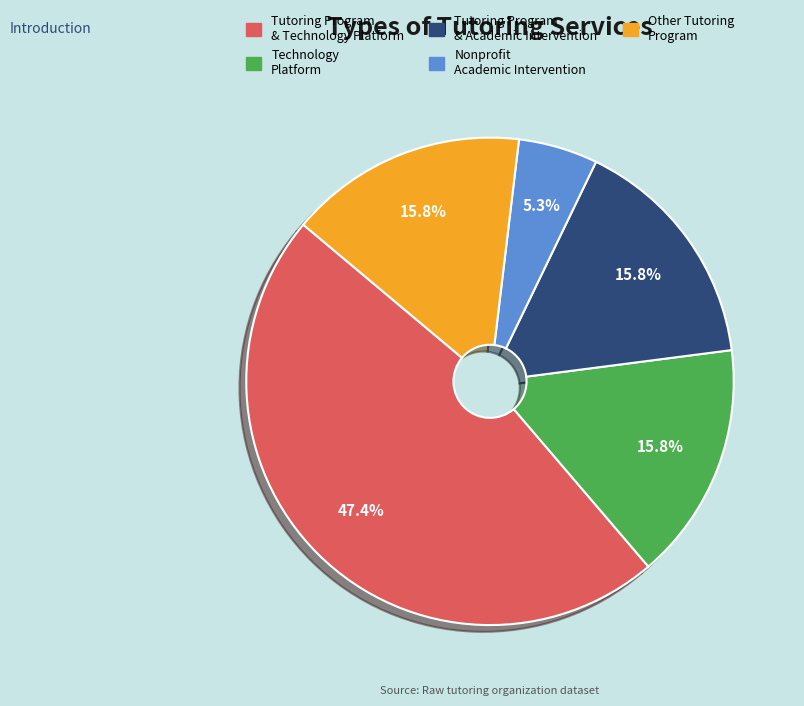

Does any single category account for the majority?

No